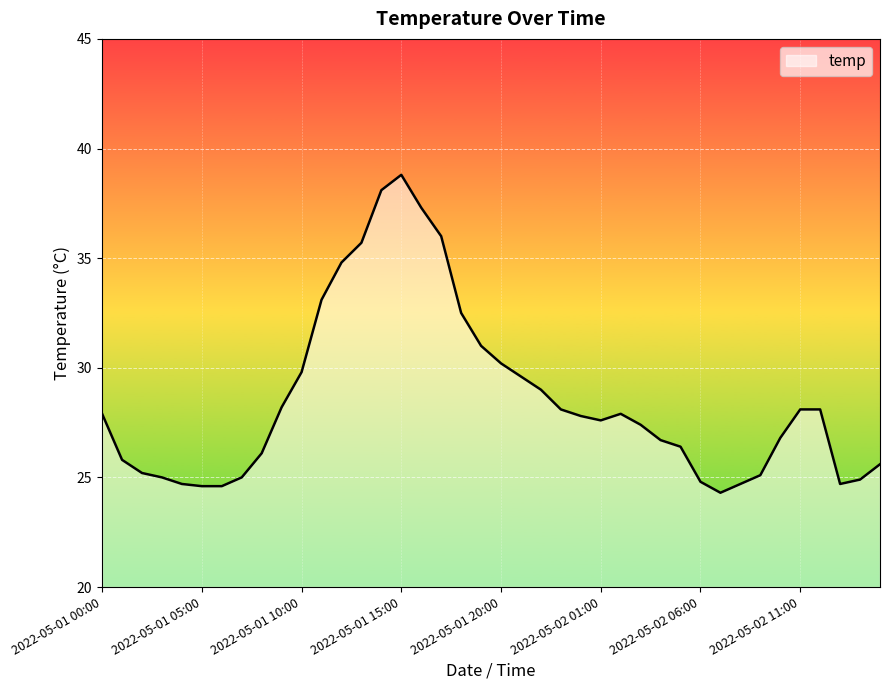

How many values are below 27?

18